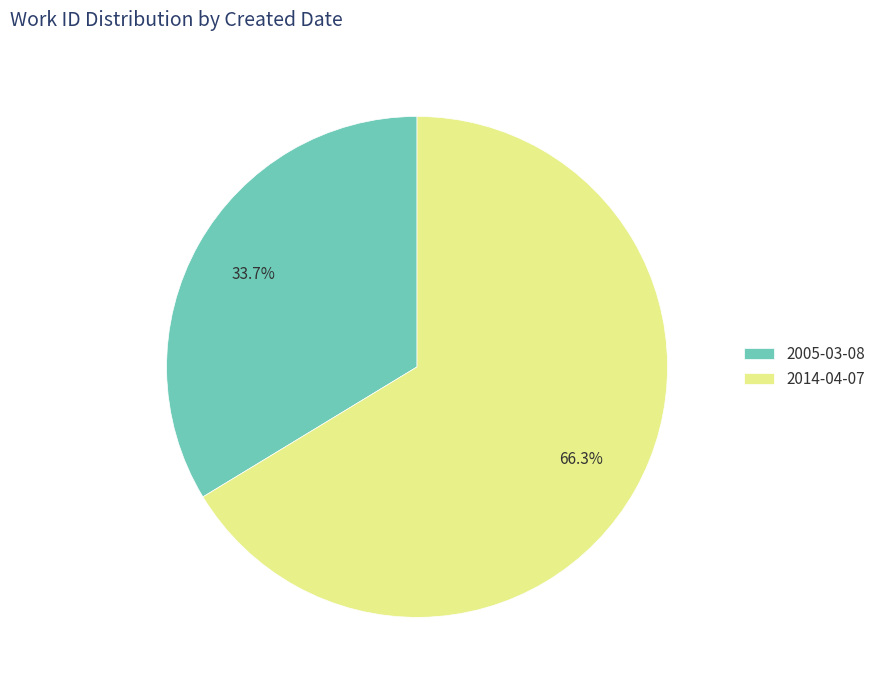

To the nearest percent, what percentage of the pie is 2005-03-08?

34%